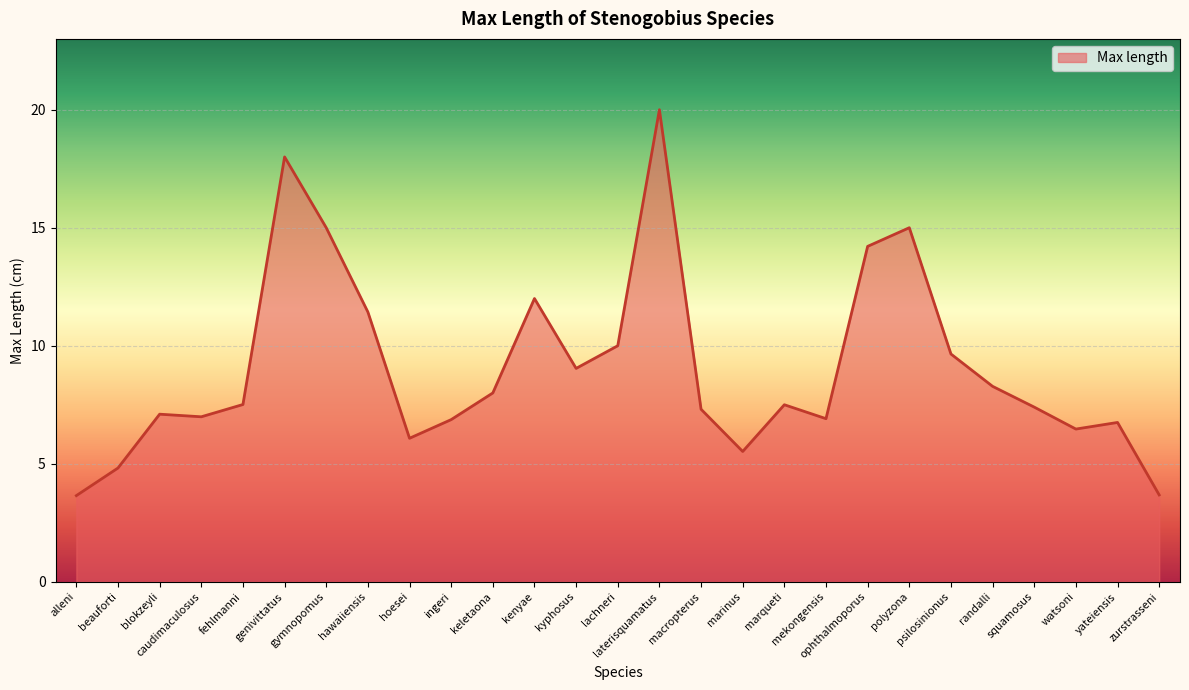

Where is the data nearest to the value 11?

hawaiiensis